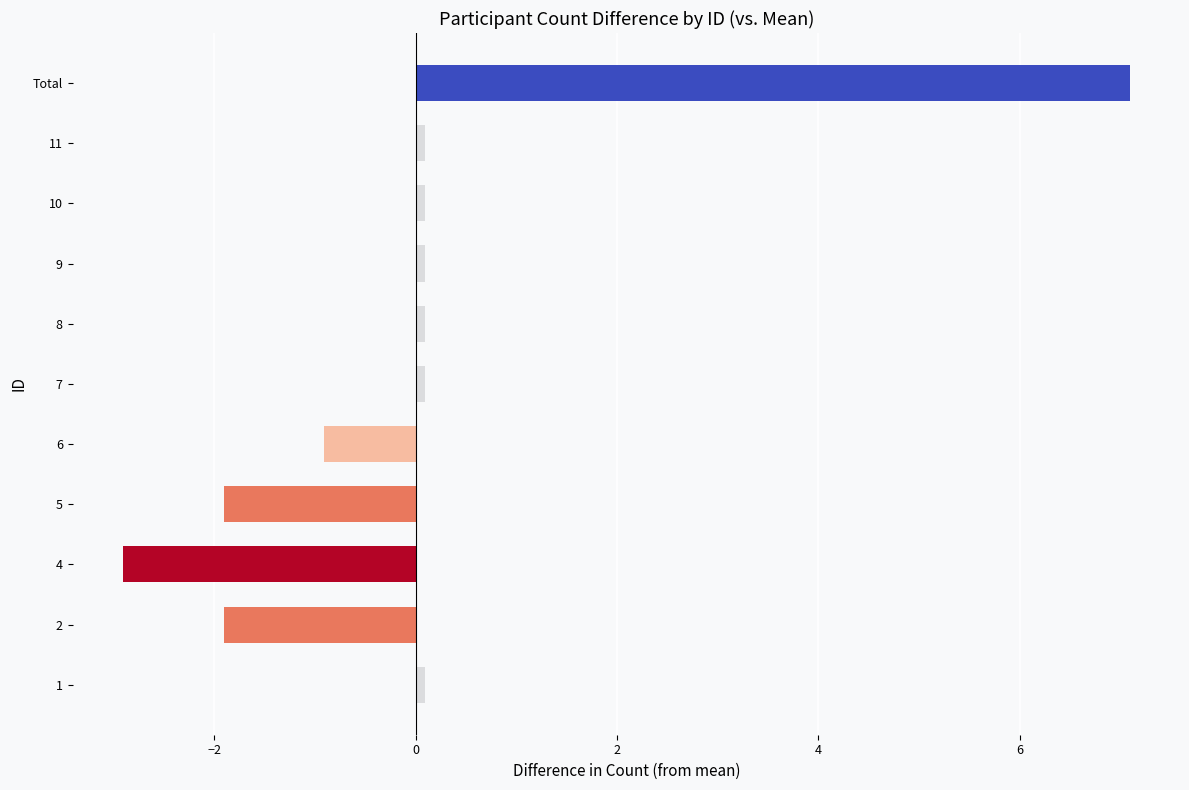

Count the number of values greater than 0.

7